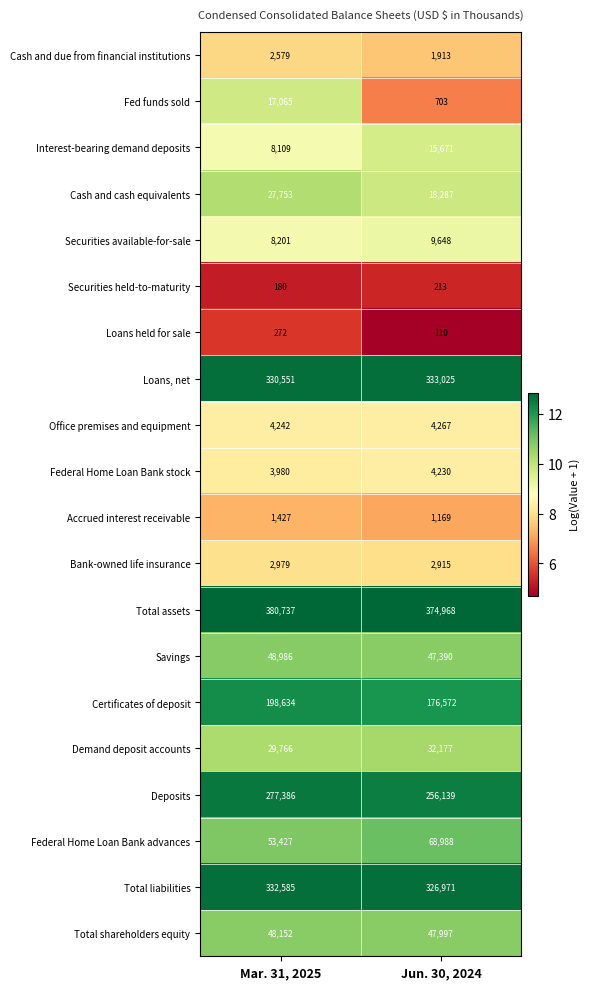

The Interest-bearing demand deposits series shows 14228 at Mar. 31, 2025. True or false?

False